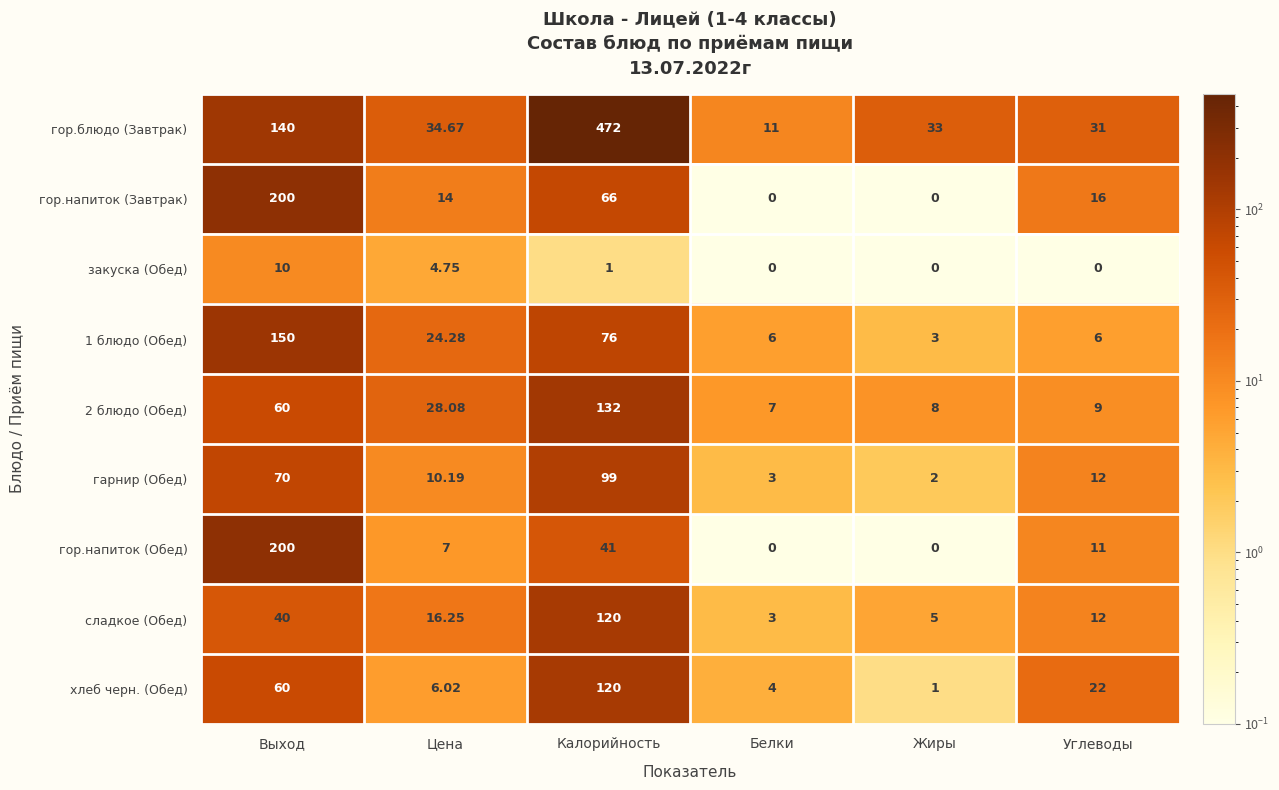

At how many categories does at least one series exceed 466?

1